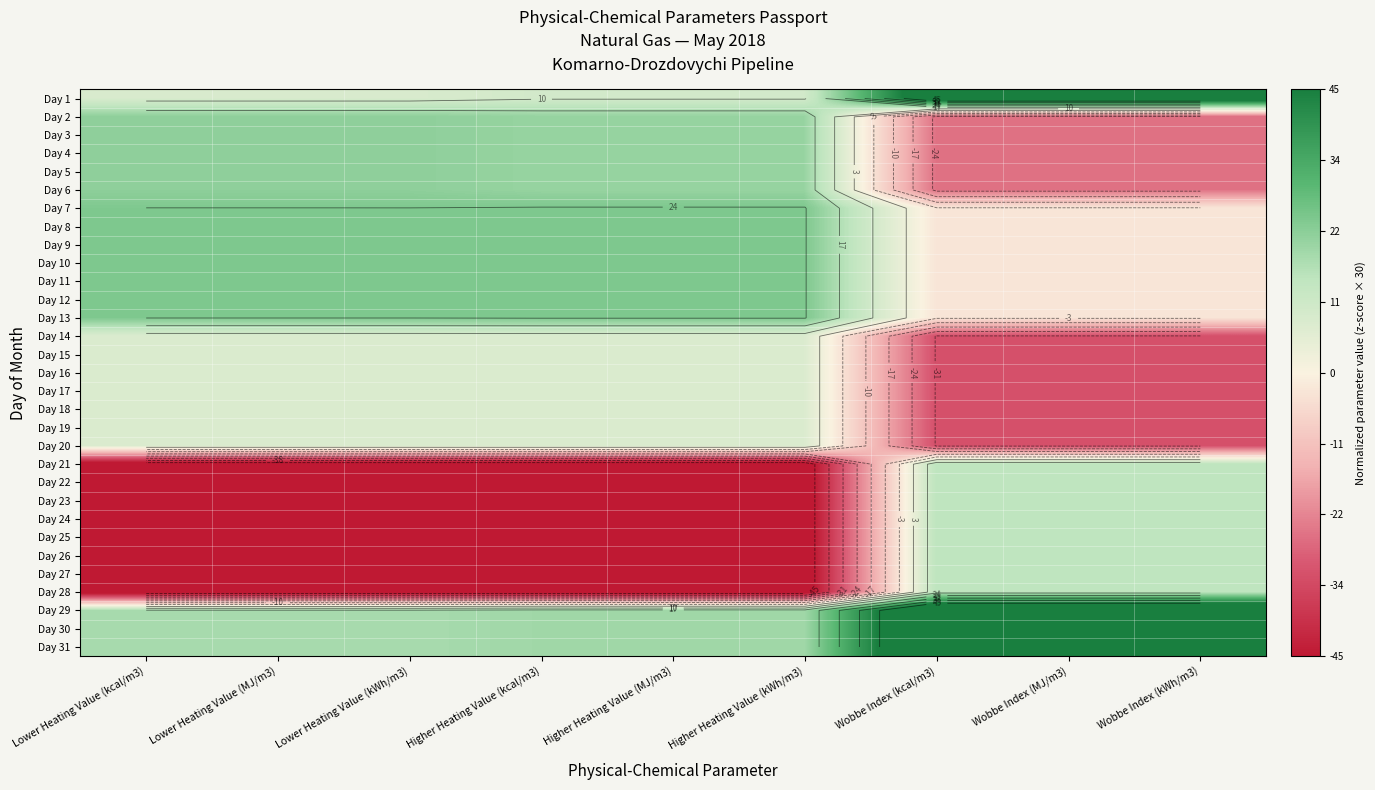

Which has a higher value, Higher Heating Value (MJ/m3) or Wobbe Index (kcal/m3)?

Wobbe Index (kcal/m3)